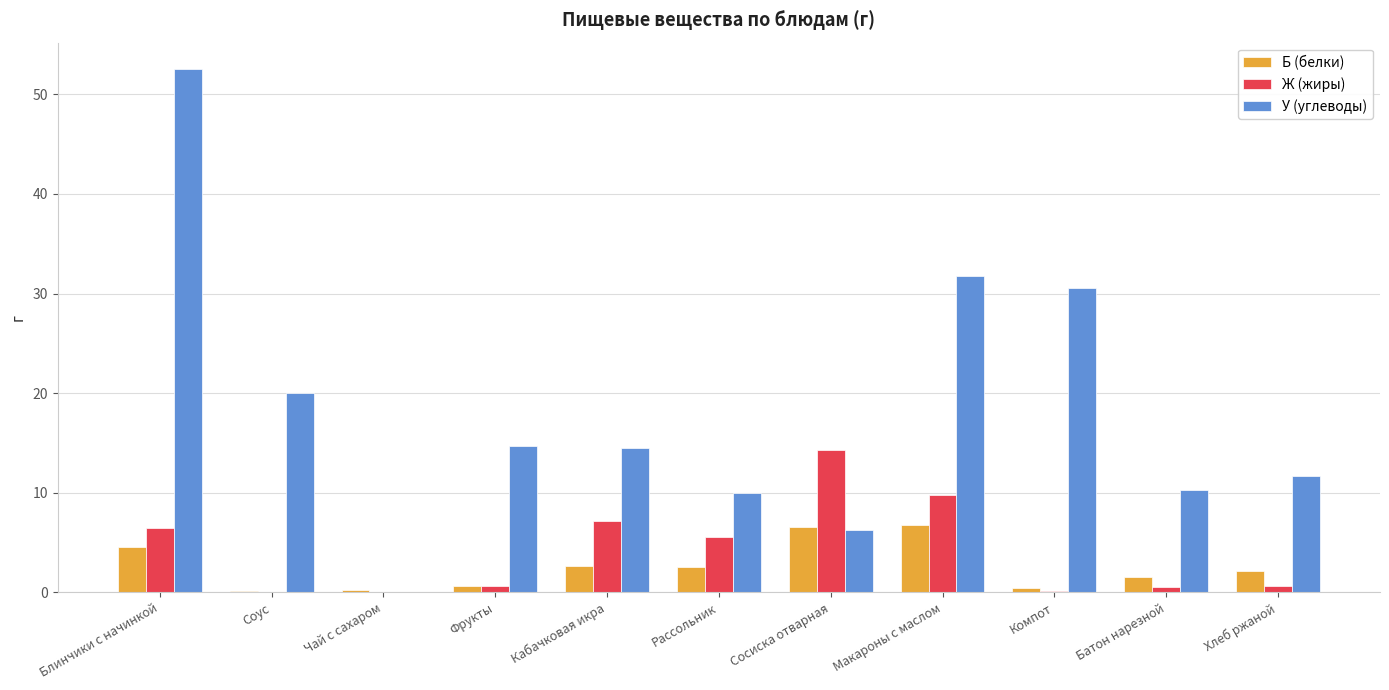

Which series has the widest spread of values?

У (углеводы)